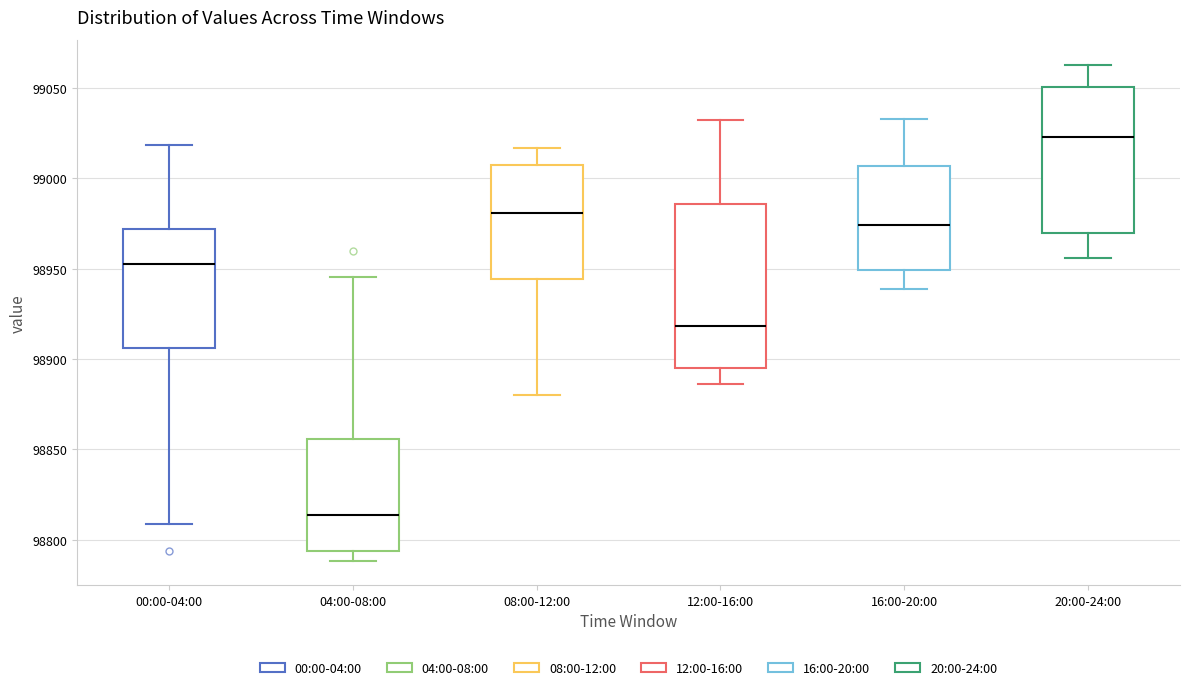

Comparing the boxes themselves (not the whiskers), which one is the tallest?

12:00-16:00